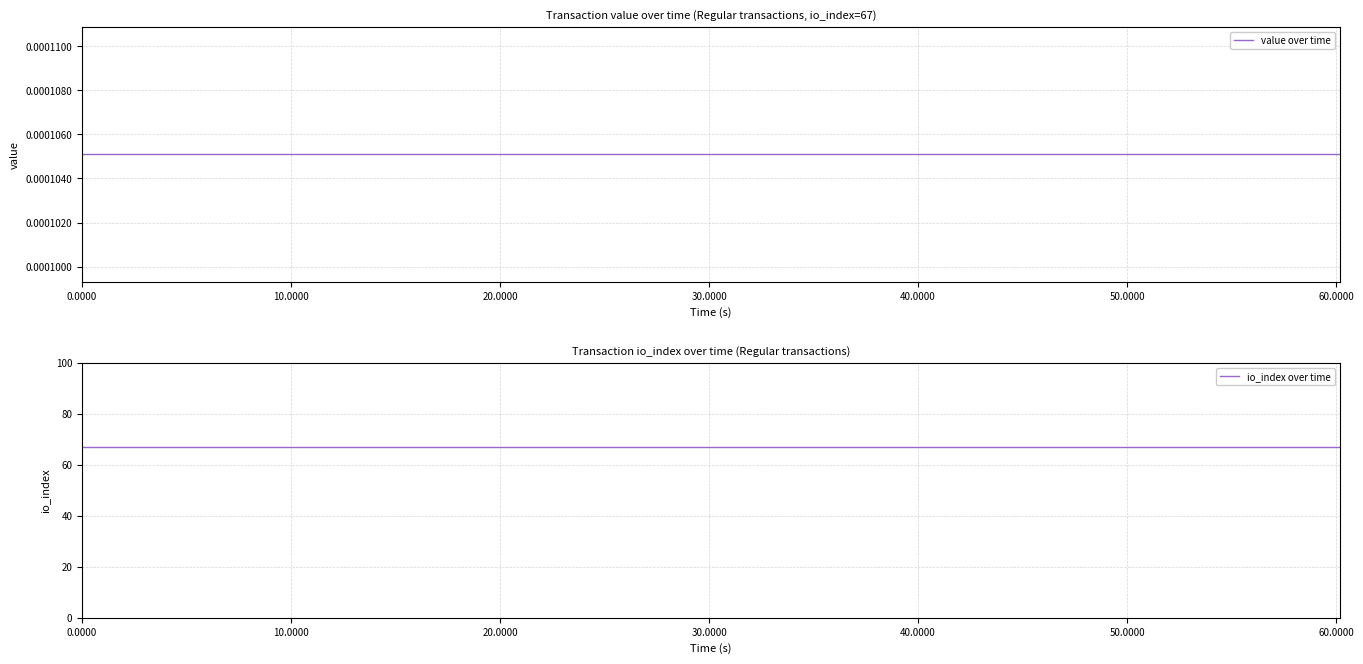

True or false: value over time and io_index over time cross at least once.

False